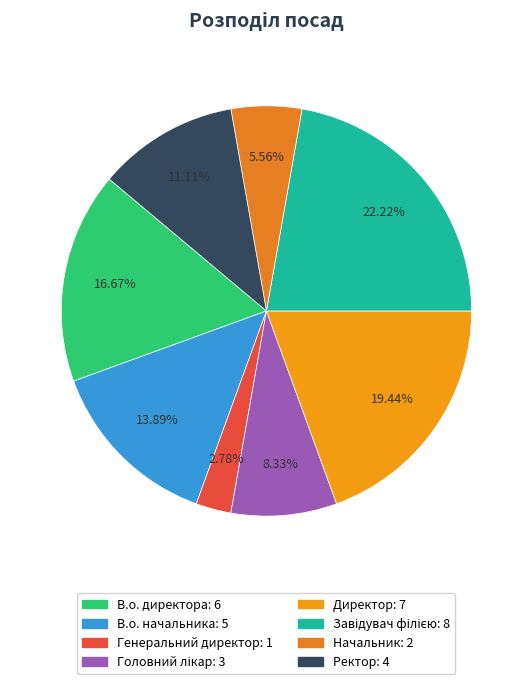

What portion of the pie excludes Начальник?

94.4%